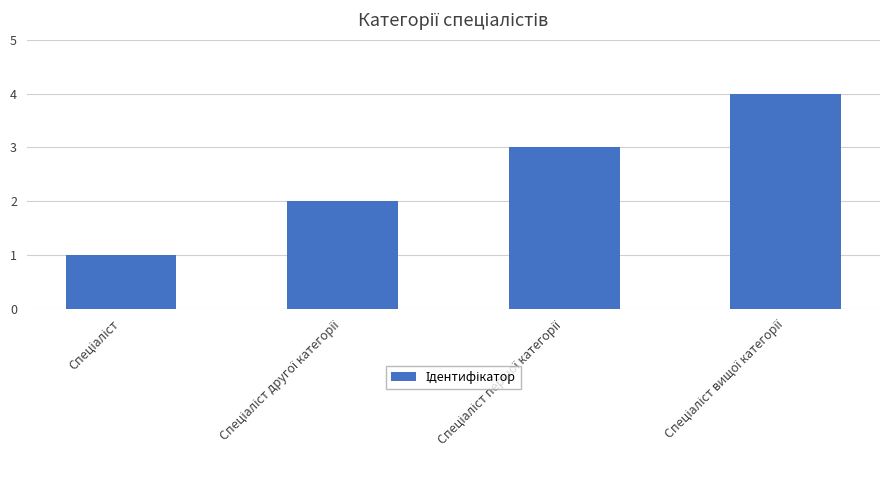

What is the sum of all values?

10